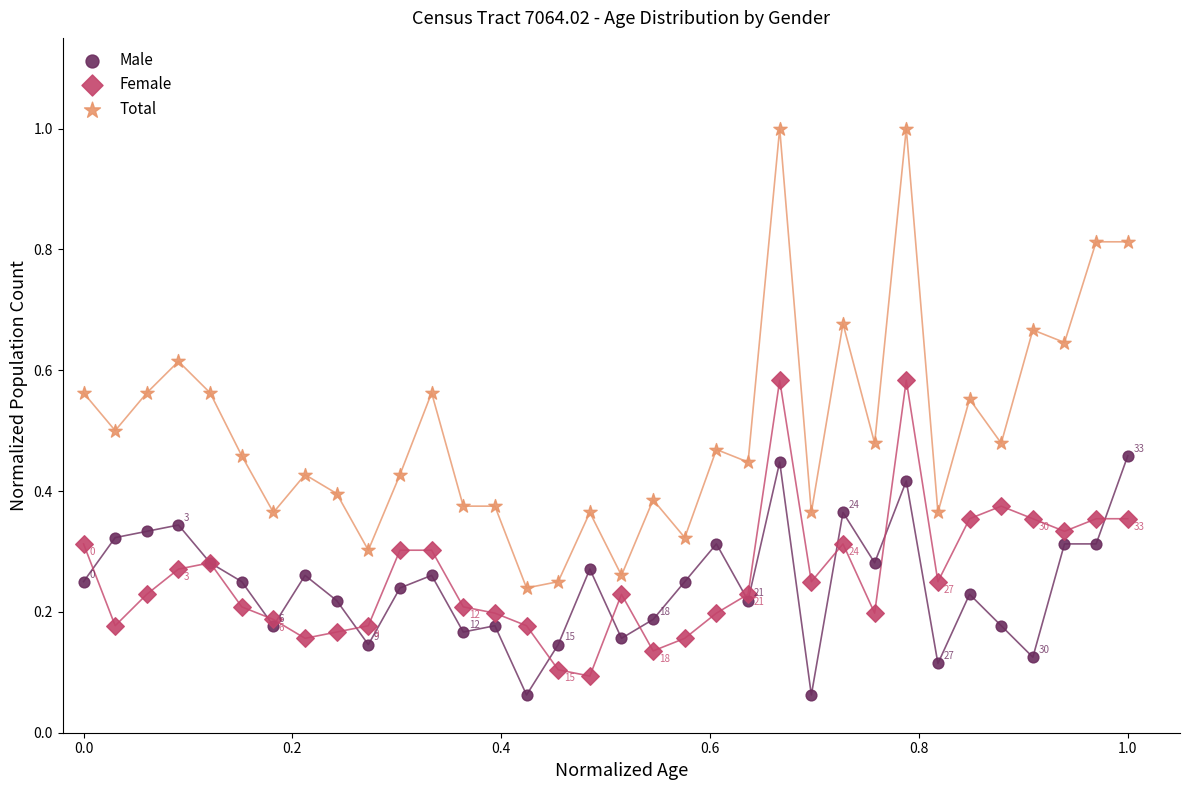

What are all the series names shown in the legend?

Male, Female, Total